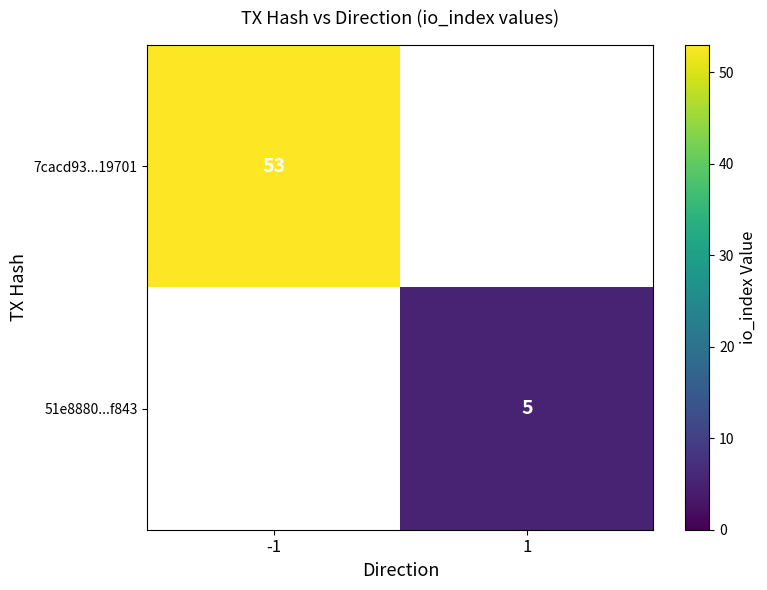

Is it true that 51e8880...f843 equals 1 at 1?

False